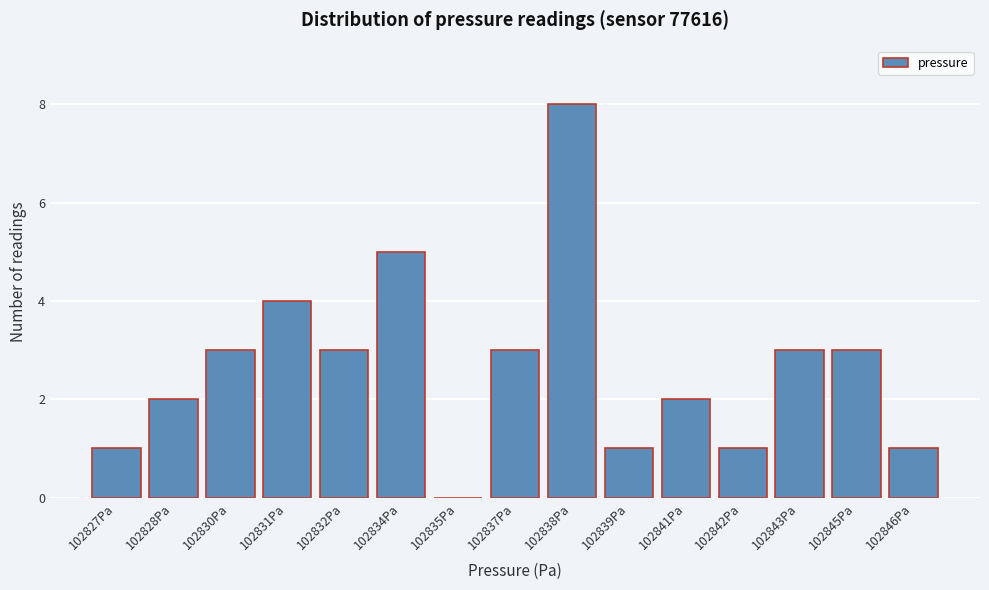

Reading left to right, list all the values displayed in this chart.

102827Pa=1	102828Pa=2	102830Pa=3	102831Pa=4	102832Pa=3	102834Pa=5	102835Pa=0	102837Pa=3	102838Pa=8	102839Pa=1	102841Pa=2	102842Pa=1	102843Pa=3	102845Pa=3	102846Pa=1